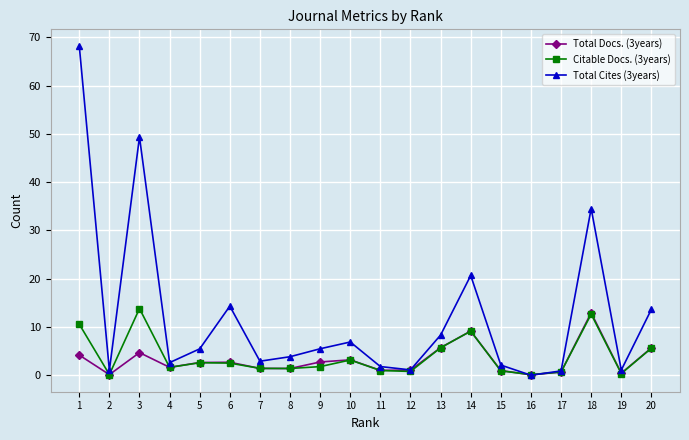

At which category is the sum across all series the highest?

1